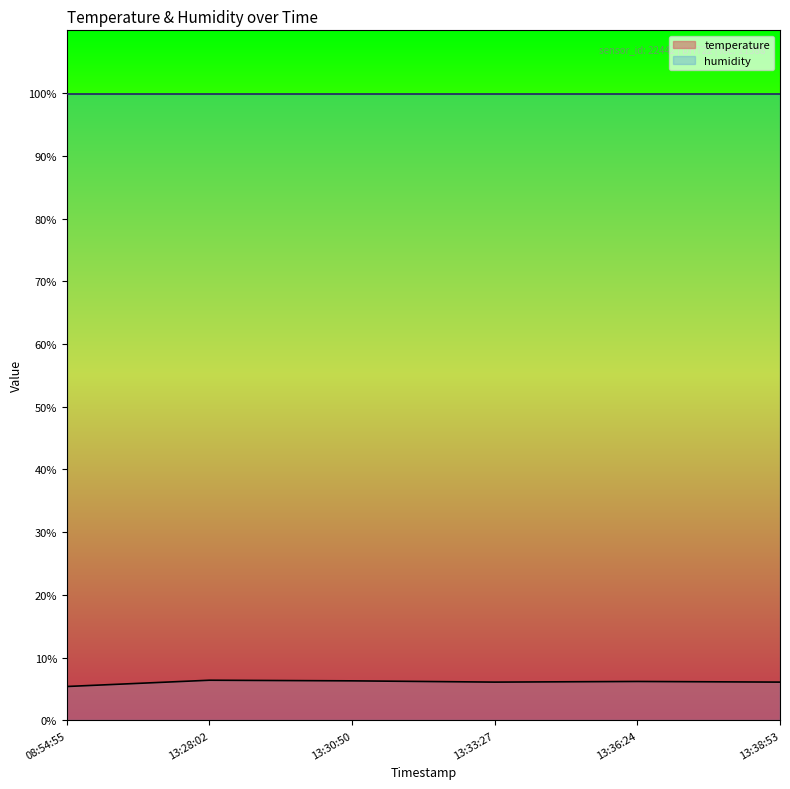

What is the value of the 6th point from the left?

6.1